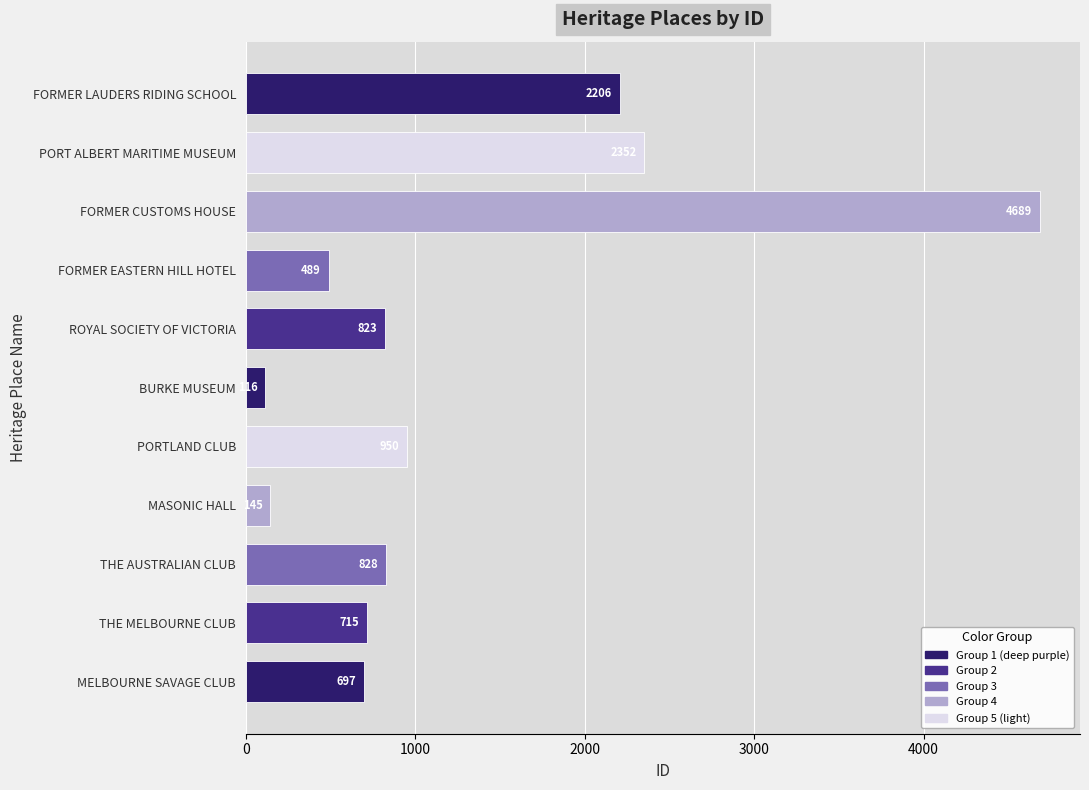

True or false: the data shows 2352 at PORT ALBERT MARITIME MUSEUM.

True